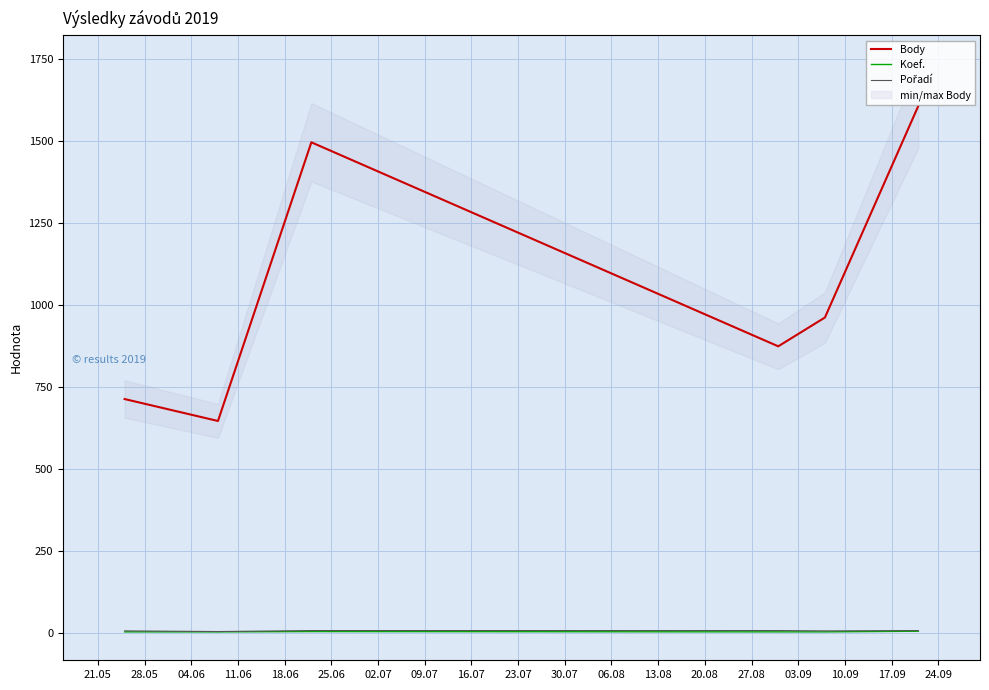

True or false: Koef. and Body intersect in this chart.

False